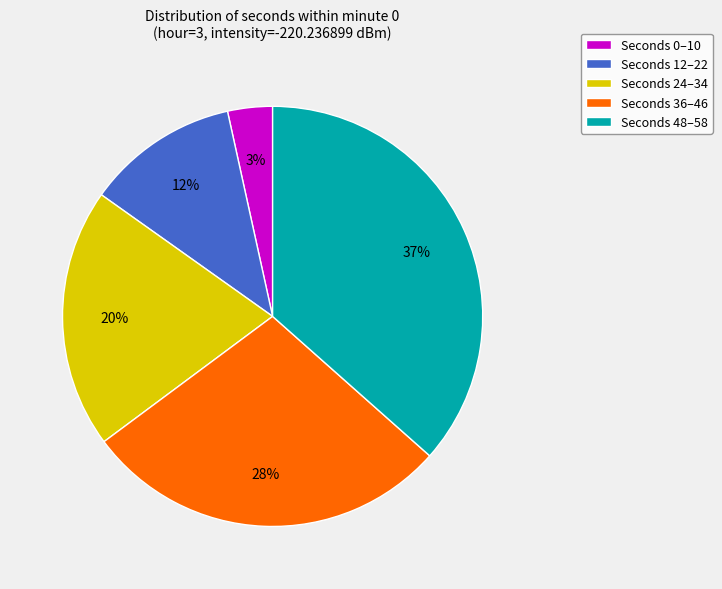

To the nearest percent, what percentage of the pie is Seconds 12–22?

12%